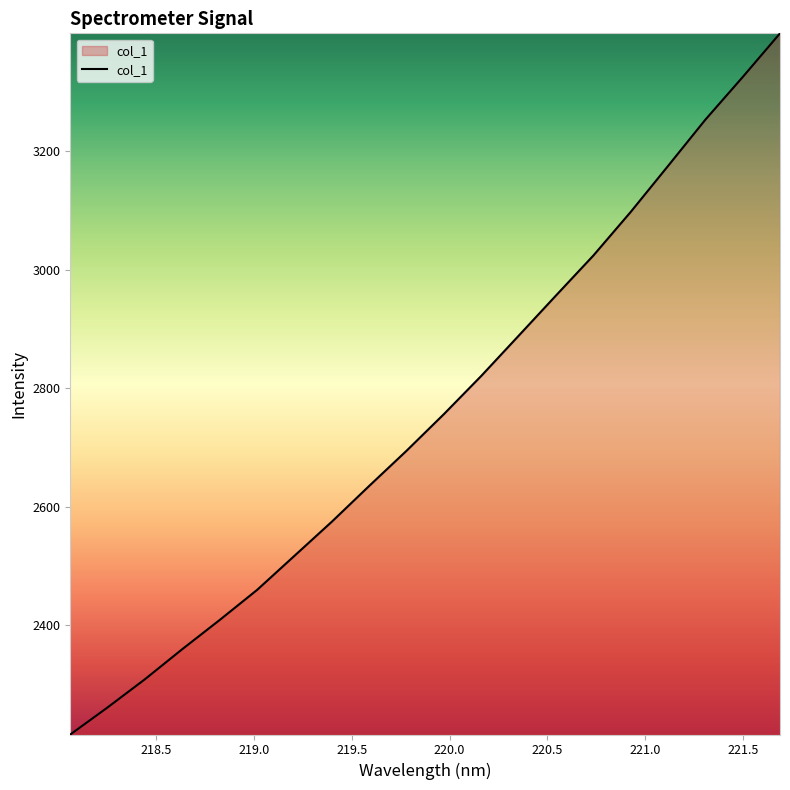

What is the maximum value shown in the chart?

3398.8